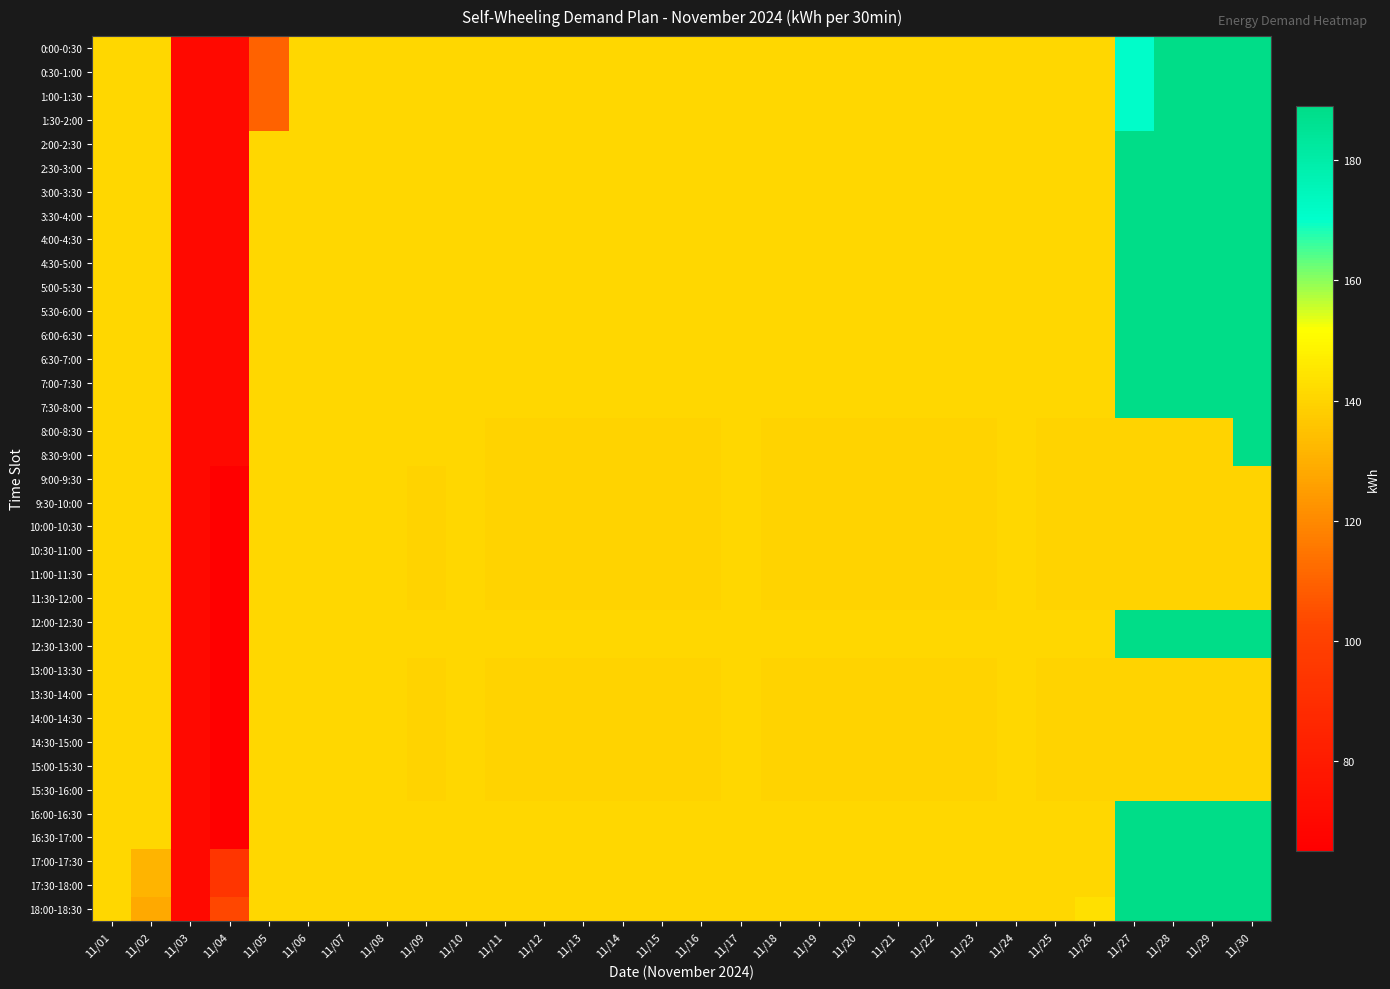

Reading right to left, transcribe all the data shown in this chart.

0:00-0:30: 11/30=189	11/29=189	11/28=189	11/27=171	11/26=141	11/25=141	11/24=141	11/23=141	11/22=141	11/21=141	11/20=141	11/19=141	11/18=141	11/17=141	11/16=141	11/15=141	11/14=141	11/13=141	11/12=141	11/11=141	11/10=141	11/09=141	11/08=141	11/07=141	11/06=141	11/05=110	11/04=70	11/03=70	11/02=141	11/01=141
0:30-1:00: 11/30=189	11/29=189	11/28=189	11/27=171	11/26=141	11/25=141	11/24=141	11/23=141	11/22=141	11/21=141	11/20=141	11/19=141	11/18=141	11/17=141	11/16=141	11/15=141	11/14=141	11/13=141	11/12=141	11/11=141	11/10=141	11/09=141	11/08=141	11/07=141	11/06=141	11/05=110	11/04=70	11/03=70	11/02=141	11/01=141
1:00-1:30: 11/30=189	11/29=189	11/28=189	11/27=171	11/26=141	11/25=141	11/24=141	11/23=141	11/22=141	11/21=141	11/20=141	11/19=141	11/18=141	11/17=141	11/16=141	11/15=141	11/14=141	11/13=141	11/12=141	11/11=141	11/10=141	11/09=141	11/08=141	11/07=141	11/06=141	11/05=110	11/04=70	11/03=70	11/02=141	11/01=141
1:30-2:00: 11/30=189	11/29=189	11/28=189	11/27=171	11/26=141	11/25=141	11/24=141	11/23=141	11/22=141	11/21=141	11/20=141	11/19=141	11/18=141	11/17=141	11/16=141	11/15=141	11/14=141	11/13=141	11/12=141	11/11=141	11/10=141	11/09=141	11/08=141	11/07=141	11/06=141	11/05=110	11/04=70	11/03=70	11/02=141	11/01=141
2:00-2:30: 11/30=189	11/29=189	11/28=189	11/27=189	11/26=141	11/25=141	11/24=141	11/23=141	11/22=141	11/21=141	11/20=141	11/19=141	11/18=141	11/17=141	11/16=141	11/15=141	11/14=141	11/13=141	11/12=141	11/11=141	11/10=141	11/09=141	11/08=141	11/07=141	11/06=141	11/05=141	11/04=70	11/03=70	11/02=141	11/01=141
2:30-3:00: 11/30=189	11/29=189	11/28=189	11/27=189	11/26=141	11/25=141	11/24=141	11/23=141	11/22=141	11/21=141	11/20=141	11/19=141	11/18=141	11/17=141	11/16=141	11/15=141	11/14=141	11/13=141	11/12=141	11/11=141	11/10=141	11/09=141	11/08=141	11/07=141	11/06=141	11/05=141	11/04=70	11/03=70	11/02=141	11/01=141
3:00-3:30: 11/30=189	11/29=189	11/28=189	11/27=189	11/26=141	11/25=141	11/24=141	11/23=141	11/22=141	11/21=141	11/20=141	11/19=141	11/18=141	11/17=141	11/16=141	11/15=141	11/14=141	11/13=141	11/12=141	11/11=141	11/10=141	11/09=141	11/08=141	11/07=141	11/06=141	11/05=141	11/04=70	11/03=70	11/02=141	11/01=141
3:30-4:00: 11/30=189	11/29=189	11/28=189	11/27=189	11/26=141	11/25=141	11/24=141	11/23=141	11/22=141	11/21=141	11/20=141	11/19=141	11/18=141	11/17=141	11/16=141	11/15=141	11/14=141	11/13=141	11/12=141	11/11=141	11/10=141	11/09=141	11/08=141	11/07=141	11/06=141	11/05=141	11/04=70	11/03=70	11/02=141	11/01=141
4:00-4:30: 11/30=189	11/29=189	11/28=189	11/27=189	11/26=141	11/25=141	11/24=141	11/23=141	11/22=141	11/21=141	11/20=141	11/19=141	11/18=141	11/17=141	11/16=141	11/15=141	11/14=141	11/13=141	11/12=141	11/11=141	11/10=141	11/09=141	11/08=141	11/07=141	11/06=141	11/05=141	11/04=70	11/03=70	11/02=141	11/01=141
4:30-5:00: 11/30=189	11/29=189	11/28=189	11/27=189	11/26=141	11/25=141	11/24=141	11/23=141	11/22=141	11/21=141	11/20=141	11/19=141	11/18=141	11/17=141	11/16=141	11/15=141	11/14=141	11/13=141	11/12=141	11/11=141	11/10=141	11/09=141	11/08=141	11/07=141	11/06=141	11/05=141	11/04=70	11/03=70	11/02=141	11/01=141
5:00-5:30: 11/30=189	11/29=189	11/28=189	11/27=189	11/26=141	11/25=141	11/24=141	11/23=141	11/22=141	11/21=141	11/20=141	11/19=141	11/18=141	11/17=141	11/16=141	11/15=141	11/14=141	11/13=141	11/12=141	11/11=141	11/10=141	11/09=141	11/08=141	11/07=141	11/06=141	11/05=141	11/04=70	11/03=70	11/02=141	11/01=141
5:30-6:00: 11/30=189	11/29=189	11/28=189	11/27=189	11/26=141	11/25=141	11/24=141	11/23=141	11/22=141	11/21=141	11/20=141	11/19=141	11/18=141	11/17=141	11/16=141	11/15=141	11/14=141	11/13=141	11/12=141	11/11=141	11/10=141	11/09=141	11/08=141	11/07=141	11/06=141	11/05=141	11/04=70	11/03=70	11/02=141	11/01=141
6:00-6:30: 11/30=189	11/29=189	11/28=189	11/27=189	11/26=141	11/25=141	11/24=141	11/23=141	11/22=141	11/21=141	11/20=141	11/19=141	11/18=141	11/17=141	11/16=141	11/15=141	11/14=141	11/13=141	11/12=141	11/11=141	11/10=141	11/09=141	11/08=141	11/07=141	11/06=141	11/05=141	11/04=70	11/03=70	11/02=141	11/01=141
6:30-7:00: 11/30=189	11/29=189	11/28=189	11/27=189	11/26=141	11/25=141	11/24=141	11/23=141	11/22=141	11/21=141	11/20=141	11/19=141	11/18=141	11/17=141	11/16=141	11/15=141	11/14=141	11/13=141	11/12=141	11/11=141	11/10=141	11/09=141	11/08=141	11/07=141	11/06=141	11/05=141	11/04=70	11/03=70	11/02=141	11/01=141
7:00-7:30: 11/30=189	11/29=189	11/28=189	11/27=189	11/26=141	11/25=141	11/24=141	11/23=141	11/22=141	11/21=141	11/20=141	11/19=141	11/18=141	11/17=141	11/16=141	11/15=141	11/14=141	11/13=141	11/12=141	11/11=141	11/10=141	11/09=141	11/08=141	11/07=141	11/06=141	11/05=141	11/04=70	11/03=70	11/02=141	11/01=141
7:30-8:00: 11/30=189	11/29=189	11/28=189	11/27=189	11/26=141	11/25=141	11/24=141	11/23=141	11/22=141	11/21=141	11/20=141	11/19=141	11/18=141	11/17=141	11/16=141	11/15=141	11/14=141	11/13=141	11/12=141	11/11=141	11/10=141	11/09=141	11/08=141	11/07=141	11/06=141	11/05=141	11/04=70	11/03=70	11/02=141	11/01=141
8:00-8:30: 11/30=189	11/29=140	11/28=140	11/27=140	11/26=140	11/25=140	11/24=141	11/23=140	11/22=140	11/21=140	11/20=140	11/19=140	11/18=140	11/17=141	11/16=140	11/15=140	11/14=140	11/13=140	11/12=140	11/11=140	11/10=141	11/09=141	11/08=141	11/07=141	11/06=141	11/05=141	11/04=70	11/03=70	11/02=141	11/01=141
8:30-9:00: 11/30=189	11/29=140	11/28=140	11/27=140	11/26=140	11/25=140	11/24=141	11/23=140	11/22=140	11/21=140	11/20=140	11/19=140	11/18=140	11/17=141	11/16=140	11/15=140	11/14=140	11/13=140	11/12=140	11/11=140	11/10=141	11/09=141	11/08=141	11/07=141	11/06=141	11/05=141	11/04=70	11/03=70	11/02=141	11/01=141
9:00-9:30: 11/30=140	11/29=140	11/28=140	11/27=140	11/26=140	11/25=140	11/24=141	11/23=140	11/22=140	11/21=140	11/20=140	11/19=140	11/18=140	11/17=141	11/16=140	11/15=140	11/14=140	11/13=140	11/12=140	11/11=140	11/10=141	11/09=140	11/08=141	11/07=141	11/06=141	11/05=141	11/04=65	11/03=70	11/02=141	11/01=141
9:30-10:00: 11/30=140	11/29=140	11/28=140	11/27=140	11/26=140	11/25=140	11/24=141	11/23=140	11/22=140	11/21=140	11/20=140	11/19=140	11/18=140	11/17=141	11/16=140	11/15=140	11/14=140	11/13=140	11/12=140	11/11=140	11/10=141	11/09=140	11/08=141	11/07=141	11/06=141	11/05=141	11/04=65	11/03=70	11/02=141	11/01=141
10:00-10:30: 11/30=140	11/29=140	11/28=140	11/27=140	11/26=140	11/25=140	11/24=141	11/23=140	11/22=140	11/21=140	11/20=140	11/19=140	11/18=140	11/17=141	11/16=140	11/15=140	11/14=140	11/13=140	11/12=140	11/11=140	11/10=141	11/09=140	11/08=141	11/07=141	11/06=141	11/05=141	11/04=65	11/03=70	11/02=141	11/01=141
10:30-11:00: 11/30=140	11/29=140	11/28=140	11/27=140	11/26=140	11/25=140	11/24=141	11/23=140	11/22=140	11/21=140	11/20=140	11/19=140	11/18=140	11/17=141	11/16=140	11/15=140	11/14=140	11/13=140	11/12=140	11/11=140	11/10=141	11/09=140	11/08=141	11/07=141	11/06=141	11/05=141	11/04=65	11/03=70	11/02=141	11/01=141
11:00-11:30: 11/30=140	11/29=140	11/28=140	11/27=140	11/26=140	11/25=140	11/24=141	11/23=140	11/22=140	11/21=140	11/20=140	11/19=140	11/18=140	11/17=141	11/16=140	11/15=140	11/14=140	11/13=140	11/12=140	11/11=140	11/10=141	11/09=140	11/08=141	11/07=141	11/06=141	11/05=141	11/04=65	11/03=70	11/02=141	11/01=141
11:30-12:00: 11/30=140	11/29=140	11/28=140	11/27=140	11/26=140	11/25=140	11/24=141	11/23=140	11/22=140	11/21=140	11/20=140	11/19=140	11/18=140	11/17=141	11/16=140	11/15=140	11/14=140	11/13=140	11/12=140	11/11=140	11/10=141	11/09=140	11/08=141	11/07=141	11/06=141	11/05=141	11/04=65	11/03=70	11/02=141	11/01=141
12:00-12:30: 11/30=189	11/29=189	11/28=189	11/27=189	11/26=141	11/25=141	11/24=141	11/23=141	11/22=141	11/21=141	11/20=141	11/19=141	11/18=141	11/17=141	11/16=141	11/15=141	11/14=141	11/13=141	11/12=141	11/11=141	11/10=141	11/09=141	11/08=141	11/07=141	11/06=141	11/05=141	11/04=65	11/03=70	11/02=141	11/01=141
12:30-13:00: 11/30=189	11/29=189	11/28=189	11/27=189	11/26=141	11/25=141	11/24=141	11/23=141	11/22=141	11/21=141	11/20=141	11/19=141	11/18=141	11/17=141	11/16=141	11/15=141	11/14=141	11/13=141	11/12=141	11/11=141	11/10=141	11/09=141	11/08=141	11/07=141	11/06=141	11/05=141	11/04=65	11/03=70	11/02=141	11/01=141
13:00-13:30: 11/30=140	11/29=140	11/28=140	11/27=140	11/26=140	11/25=140	11/24=141	11/23=140	11/22=140	11/21=140	11/20=140	11/19=140	11/18=140	11/17=141	11/16=140	11/15=140	11/14=140	11/13=140	11/12=140	11/11=140	11/10=141	11/09=140	11/08=141	11/07=141	11/06=141	11/05=141	11/04=65	11/03=70	11/02=141	11/01=141
13:30-14:00: 11/30=140	11/29=140	11/28=140	11/27=140	11/26=140	11/25=140	11/24=141	11/23=140	11/22=140	11/21=140	11/20=140	11/19=140	11/18=140	11/17=141	11/16=140	11/15=140	11/14=140	11/13=140	11/12=140	11/11=140	11/10=141	11/09=140	11/08=141	11/07=141	11/06=141	11/05=141	11/04=65	11/03=70	11/02=141	11/01=141
14:00-14:30: 11/30=140	11/29=140	11/28=140	11/27=140	11/26=140	11/25=140	11/24=141	11/23=140	11/22=140	11/21=140	11/20=140	11/19=140	11/18=140	11/17=141	11/16=140	11/15=140	11/14=140	11/13=140	11/12=140	11/11=140	11/10=141	11/09=140	11/08=141	11/07=141	11/06=141	11/05=141	11/04=65	11/03=70	11/02=141	11/01=141
14:30-15:00: 11/30=140	11/29=140	11/28=140	11/27=140	11/26=140	11/25=140	11/24=141	11/23=140	11/22=140	11/21=140	11/20=140	11/19=140	11/18=140	11/17=141	11/16=140	11/15=140	11/14=140	11/13=140	11/12=140	11/11=140	11/10=141	11/09=140	11/08=141	11/07=141	11/06=141	11/05=141	11/04=65	11/03=70	11/02=141	11/01=141
15:00-15:30: 11/30=140	11/29=140	11/28=140	11/27=140	11/26=140	11/25=140	11/24=141	11/23=140	11/22=140	11/21=140	11/20=140	11/19=140	11/18=140	11/17=141	11/16=140	11/15=140	11/14=140	11/13=140	11/12=140	11/11=140	11/10=141	11/09=140	11/08=141	11/07=141	11/06=141	11/05=141	11/04=65	11/03=70	11/02=141	11/01=141
15:30-16:00: 11/30=140	11/29=140	11/28=140	11/27=140	11/26=140	11/25=140	11/24=141	11/23=140	11/22=140	11/21=140	11/20=140	11/19=140	11/18=140	11/17=141	11/16=140	11/15=140	11/14=140	11/13=140	11/12=140	11/11=140	11/10=141	11/09=140	11/08=141	11/07=141	11/06=141	11/05=141	11/04=65	11/03=70	11/02=141	11/01=141
16:00-16:30: 11/30=189	11/29=189	11/28=189	11/27=189	11/26=141	11/25=141	11/24=141	11/23=141	11/22=141	11/21=141	11/20=141	11/19=141	11/18=141	11/17=141	11/16=141	11/15=141	11/14=141	11/13=141	11/12=141	11/11=141	11/10=141	11/09=141	11/08=141	11/07=141	11/06=141	11/05=141	11/04=65	11/03=70	11/02=141	11/01=141
16:30-17:00: 11/30=189	11/29=189	11/28=189	11/27=189	11/26=141	11/25=141	11/24=141	11/23=141	11/22=141	11/21=141	11/20=141	11/19=141	11/18=141	11/17=141	11/16=141	11/15=141	11/14=141	11/13=141	11/12=141	11/11=141	11/10=141	11/09=141	11/08=141	11/07=141	11/06=141	11/05=141	11/04=65	11/03=70	11/02=141	11/01=141
17:00-17:30: 11/30=189	11/29=189	11/28=189	11/27=189	11/26=141	11/25=141	11/24=141	11/23=141	11/22=141	11/21=141	11/20=141	11/19=141	11/18=141	11/17=141	11/16=141	11/15=141	11/14=141	11/13=141	11/12=141	11/11=141	11/10=141	11/09=141	11/08=141	11/07=141	11/06=141	11/05=141	11/04=94	11/03=70	11/02=131	11/01=141
17:30-18:00: 11/30=189	11/29=189	11/28=189	11/27=189	11/26=141	11/25=141	11/24=141	11/23=141	11/22=141	11/21=141	11/20=141	11/19=141	11/18=141	11/17=141	11/16=141	11/15=141	11/14=141	11/13=141	11/12=141	11/11=141	11/10=141	11/09=141	11/08=141	11/07=141	11/06=141	11/05=141	11/04=94	11/03=70	11/02=131	11/01=141
18:00-18:30: 11/30=189	11/29=189	11/28=189	11/27=189	11/26=143	11/25=141	11/24=141	11/23=141	11/22=141	11/21=141	11/20=141	11/19=141	11/18=141	11/17=141	11/16=141	11/15=141	11/14=141	11/13=141	11/12=141	11/11=141	11/10=141	11/09=141	11/08=141	11/07=141	11/06=141	11/05=141	11/04=103	11/03=70	11/02=128	11/01=141